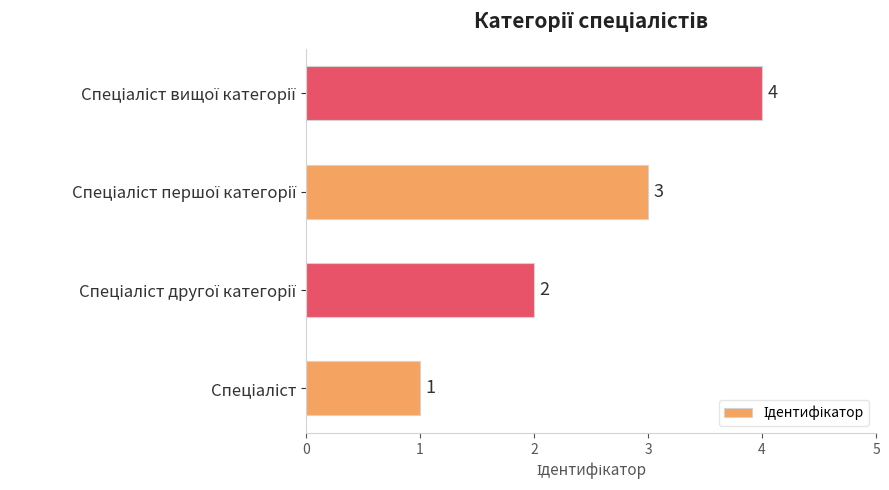

What is the difference between the second highest and minimum values?

2